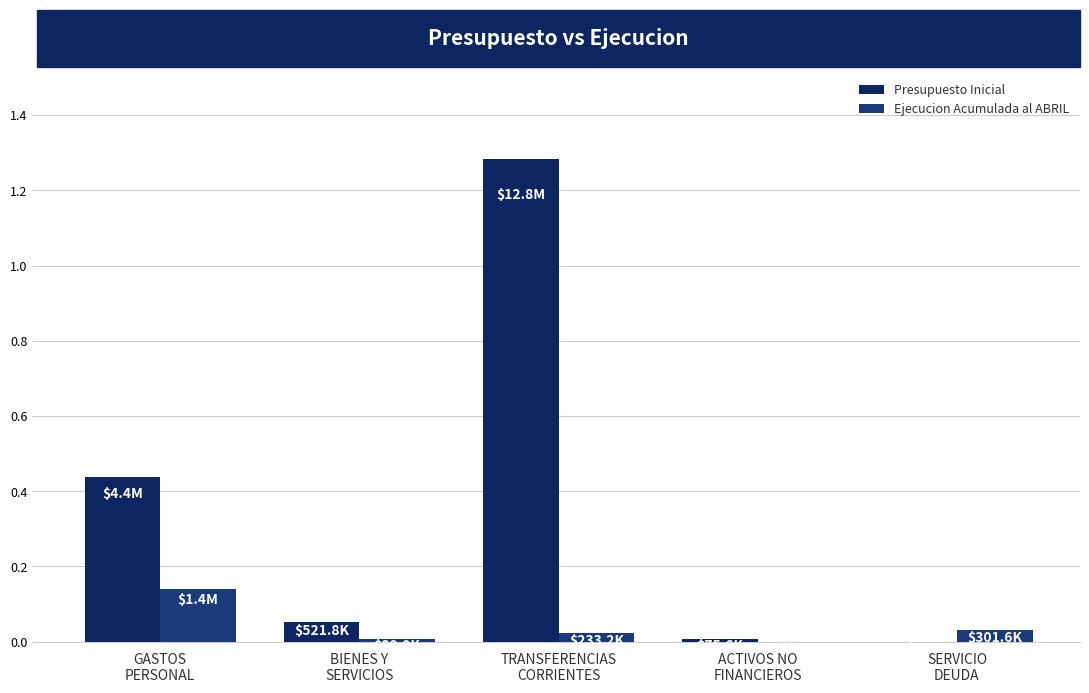

What is the difference between the highest and lowest values at SERVICIO
DEUDA?

301587